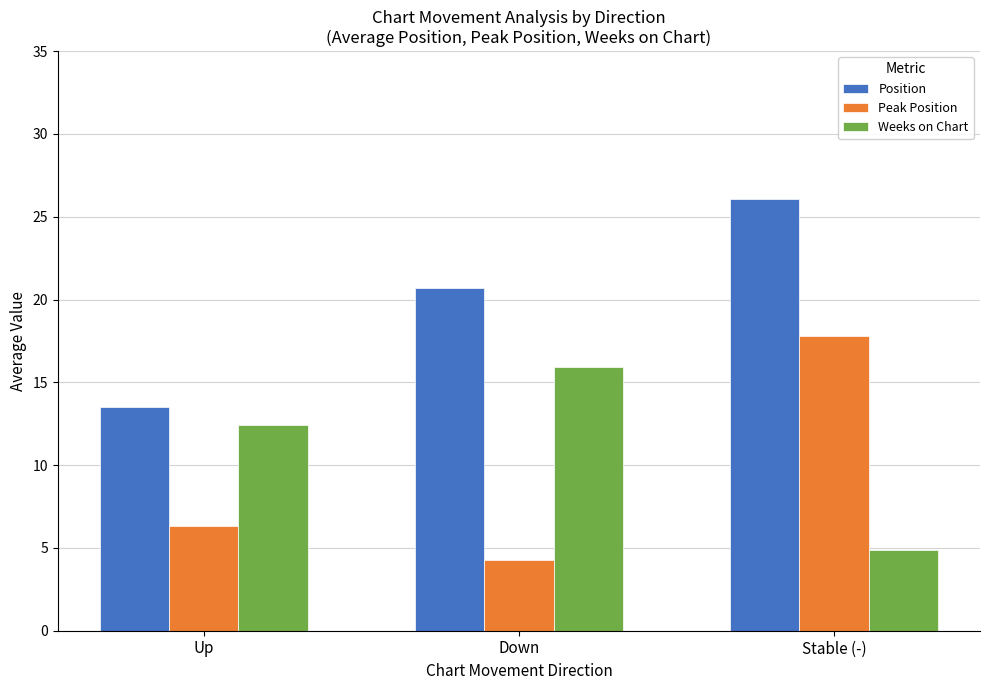

The Weeks on Chart series shows 7.3 at Down. True or false?

False